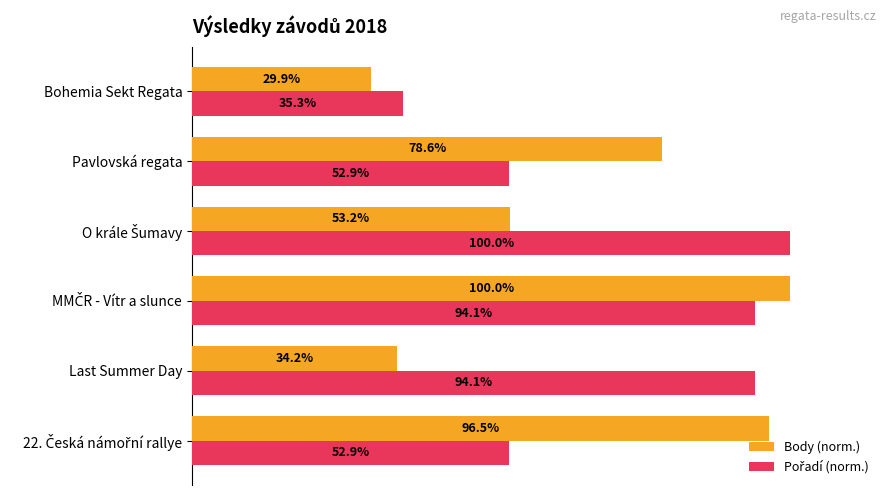

Which series has the widest spread of values?

Body (norm.)